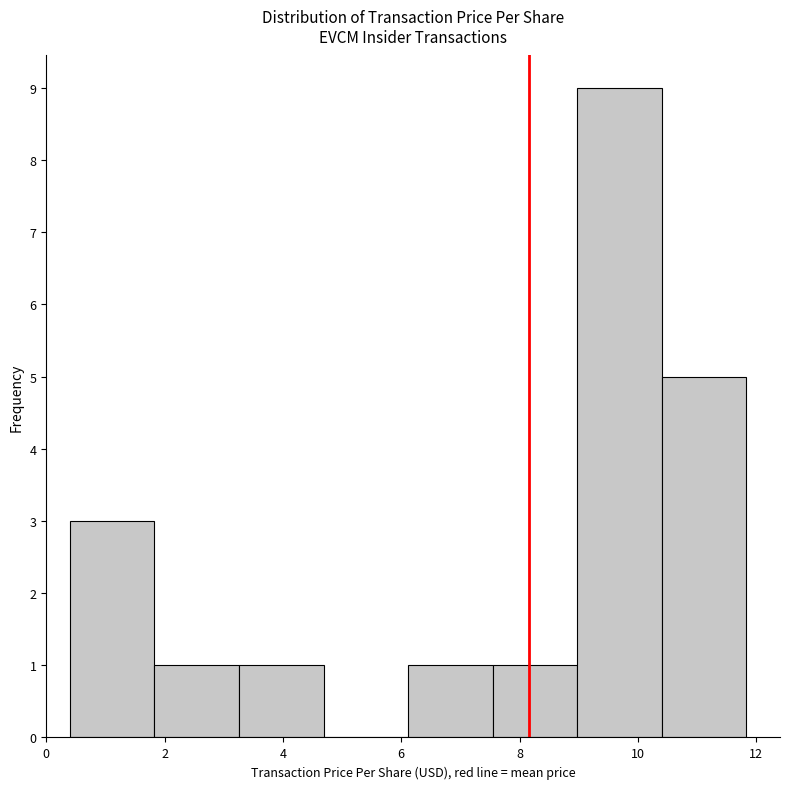

Over which range of the x-axis is the bar tallest?

9.0 to 10.4